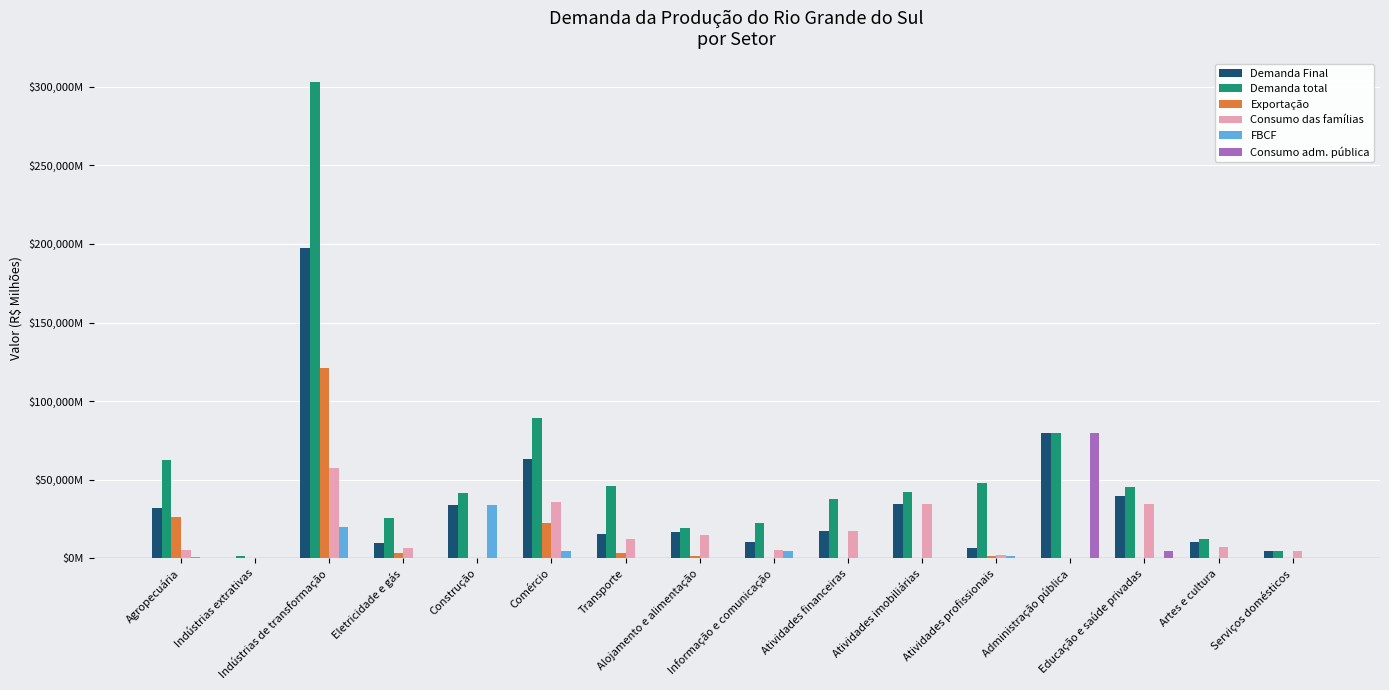

Which series changed the most between Informação e comunicação and Atividades financeiras?

Demanda total